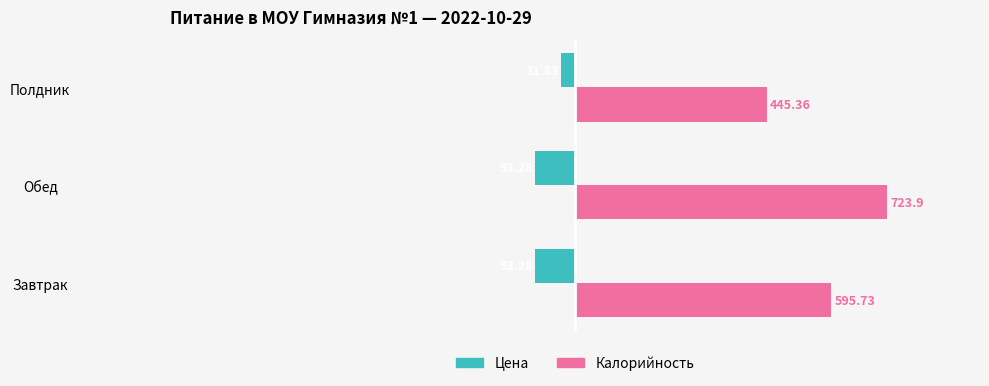

Which series has the largest total across all categories?

Калорийность